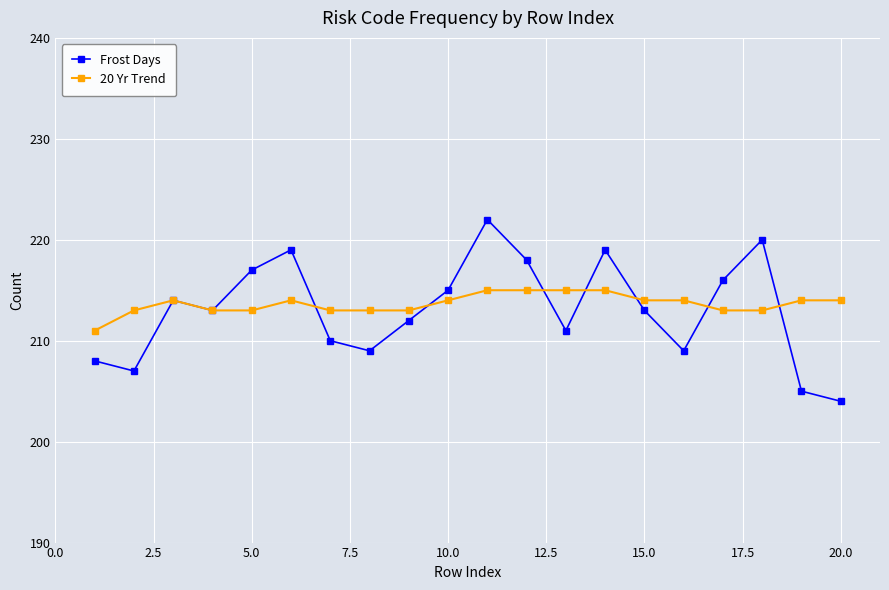

Which series has the widest spread of values?

Frost Days